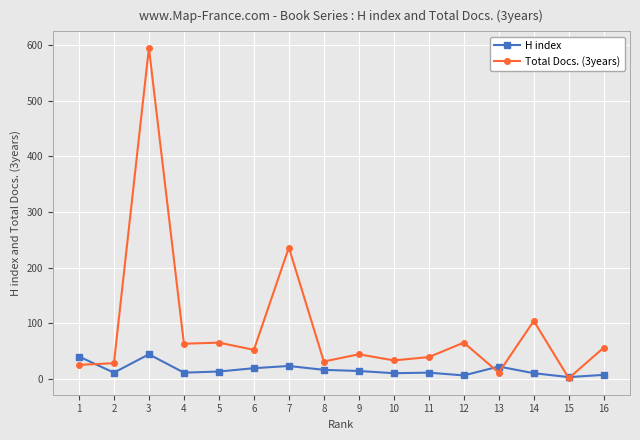

Count the number of categories in the chart.

16